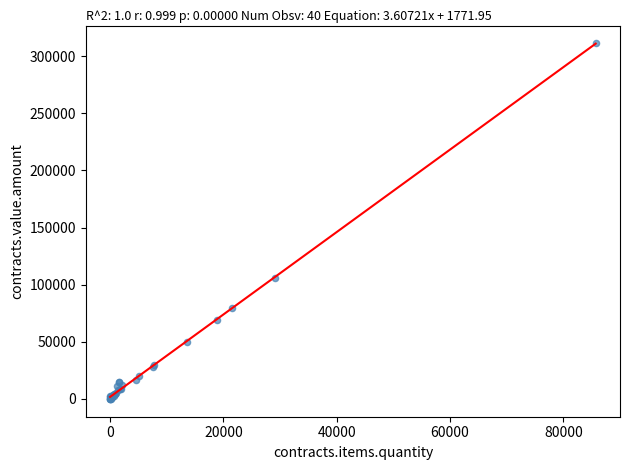

What Y value in the scatter plot is closest to 155581?

105731.6